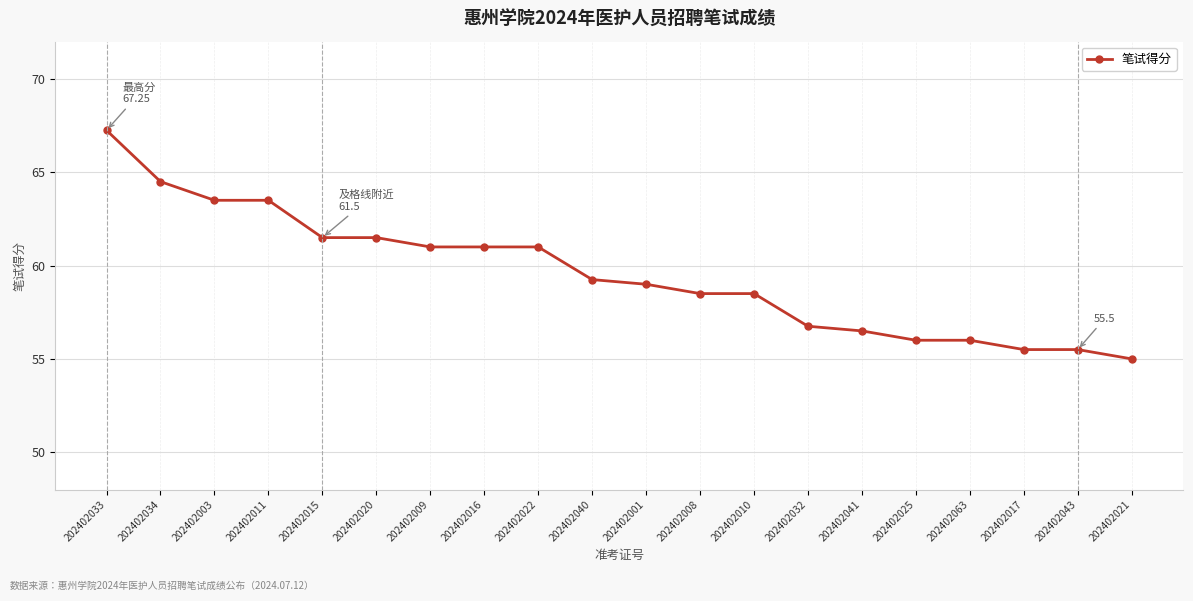

What is the minimum value shown in the chart?

55.0